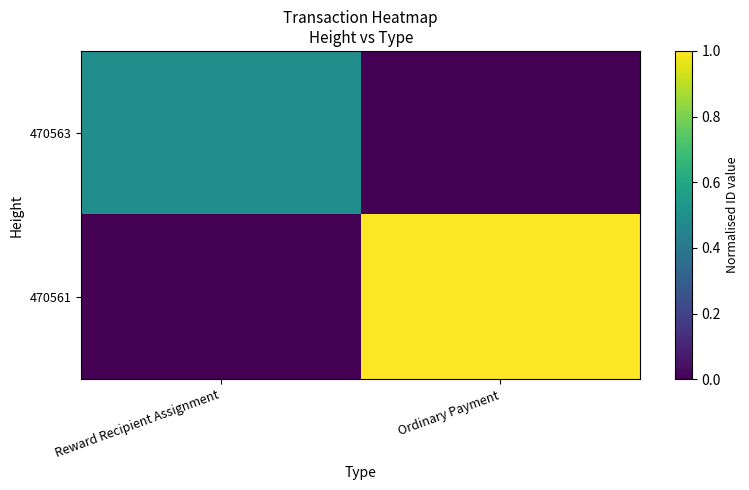

What is the maximum value shown in the chart?

1.0